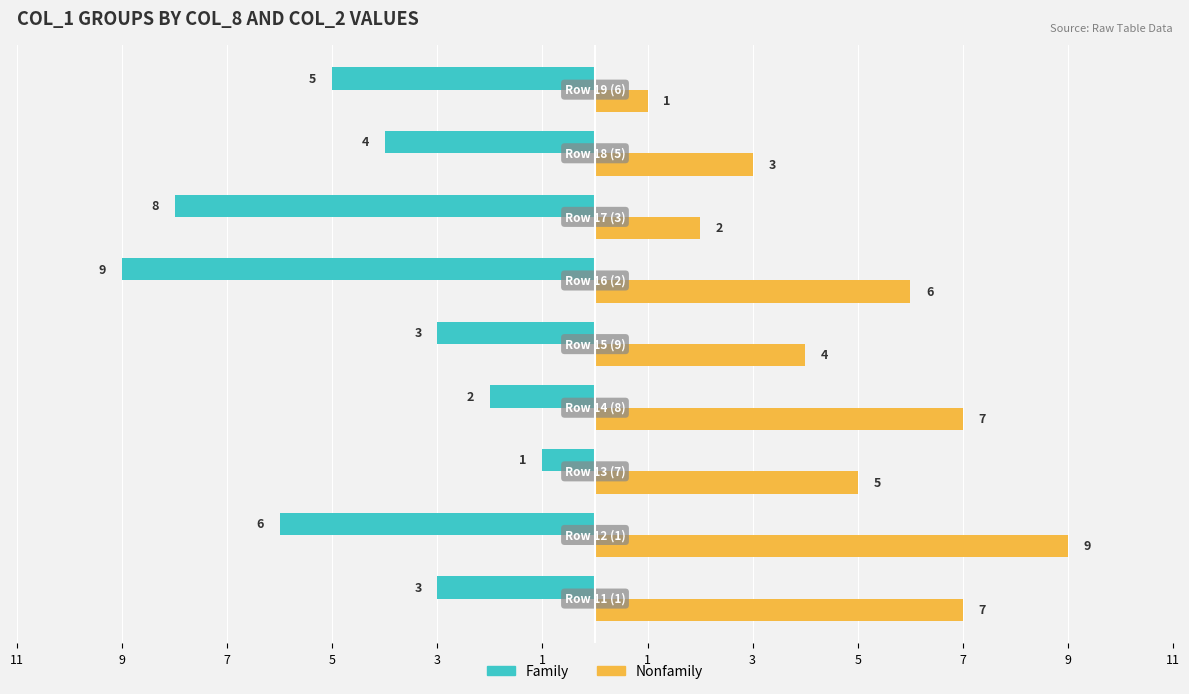

Which series has the largest total across all categories?

Nonfamily